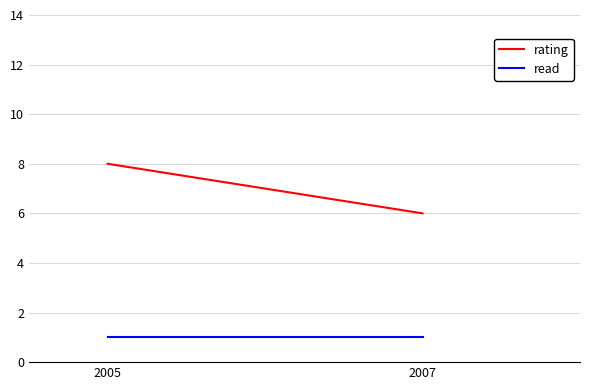

Rank the series at 2005 from highest to lowest value.

rating, read